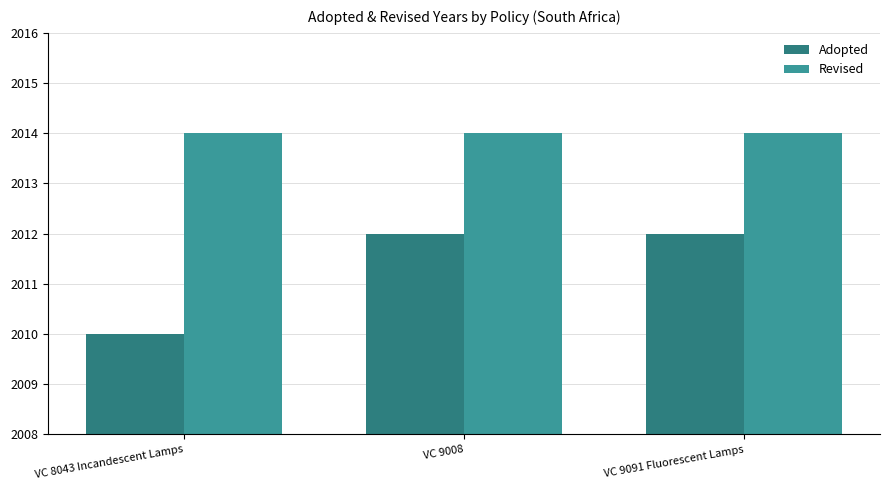

Which label corresponds to the smallest value in the chart?

VC 8043 Incandescent Lamps